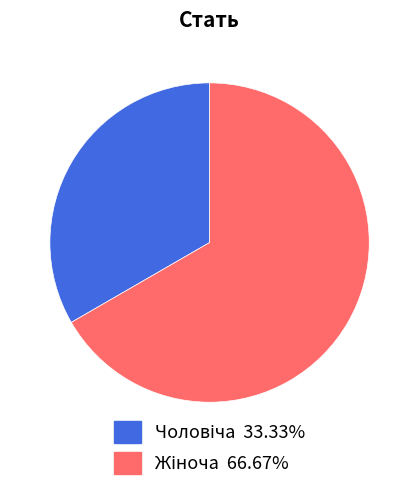

Is there a majority slice in this chart?

Yes